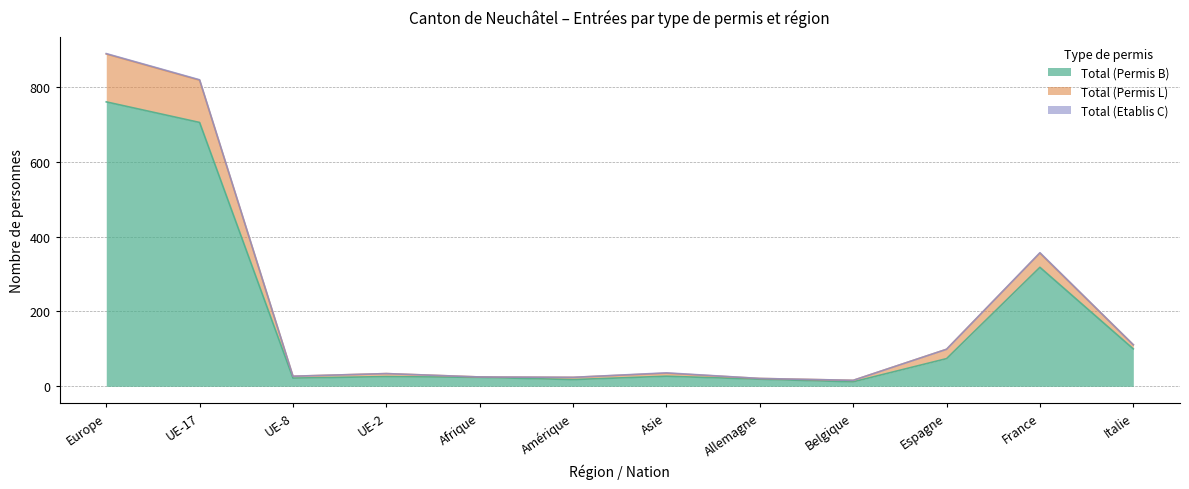

True or false: Total (Permis B) has a value of 100 at Italie.

True